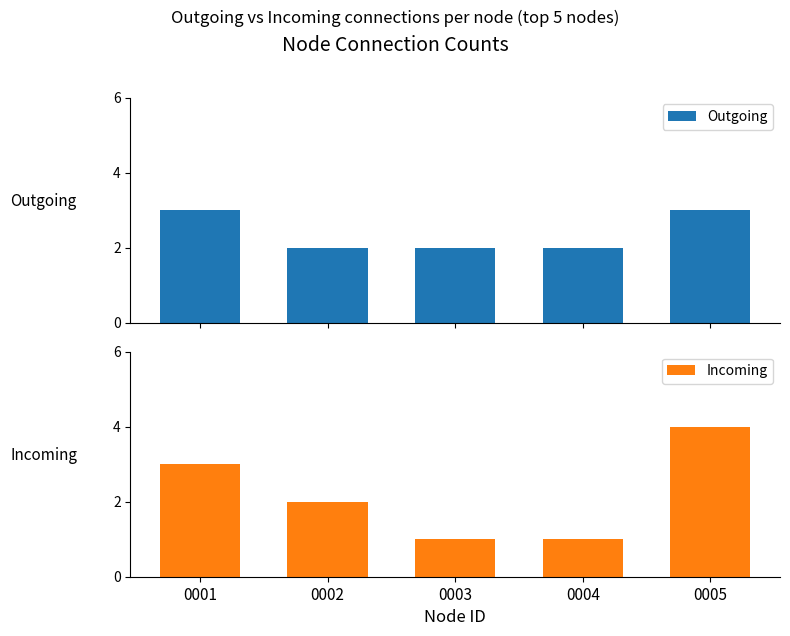

Which has a higher value, 0005 or 0004?

0005